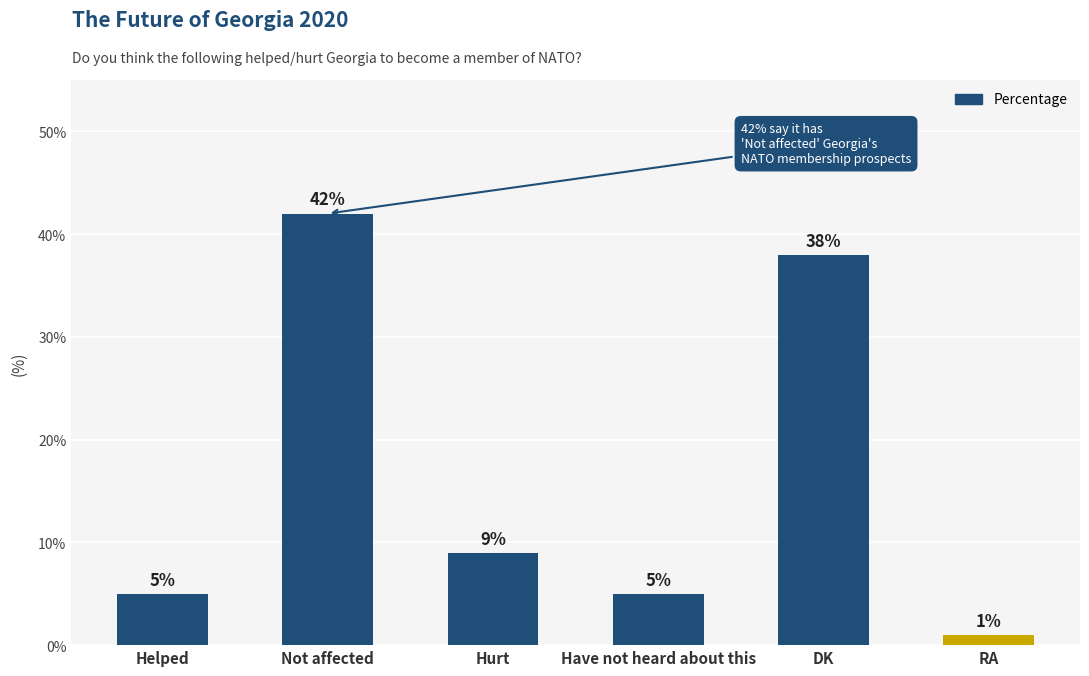

How many data points are less than 9?

3